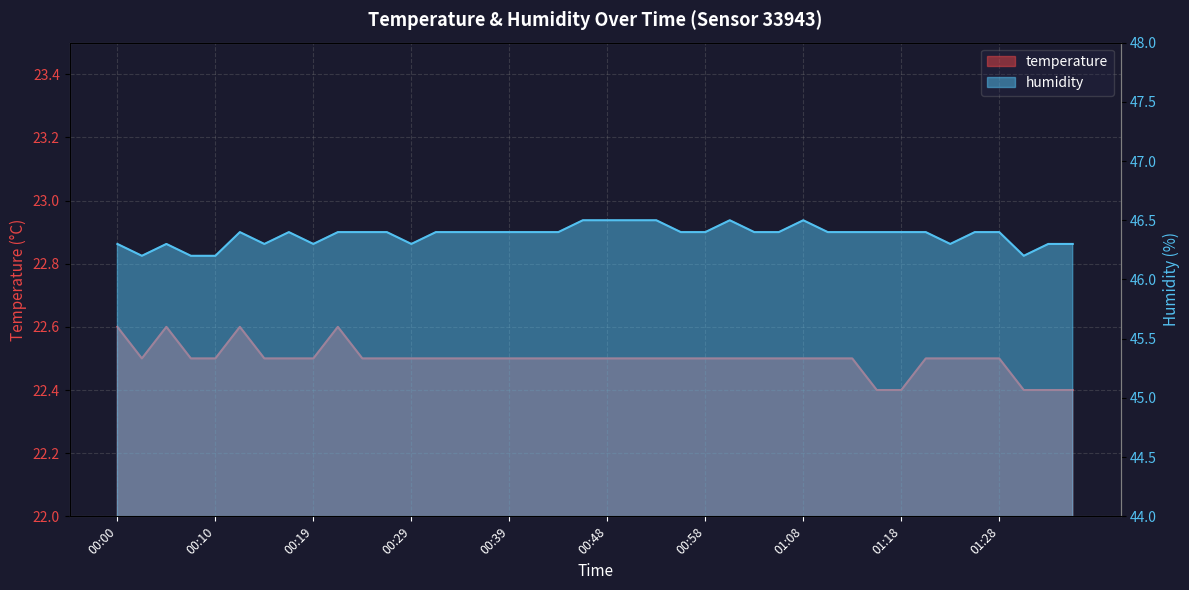

In temperature, how many points are higher than both neighbors (excluding endpoints)?

3